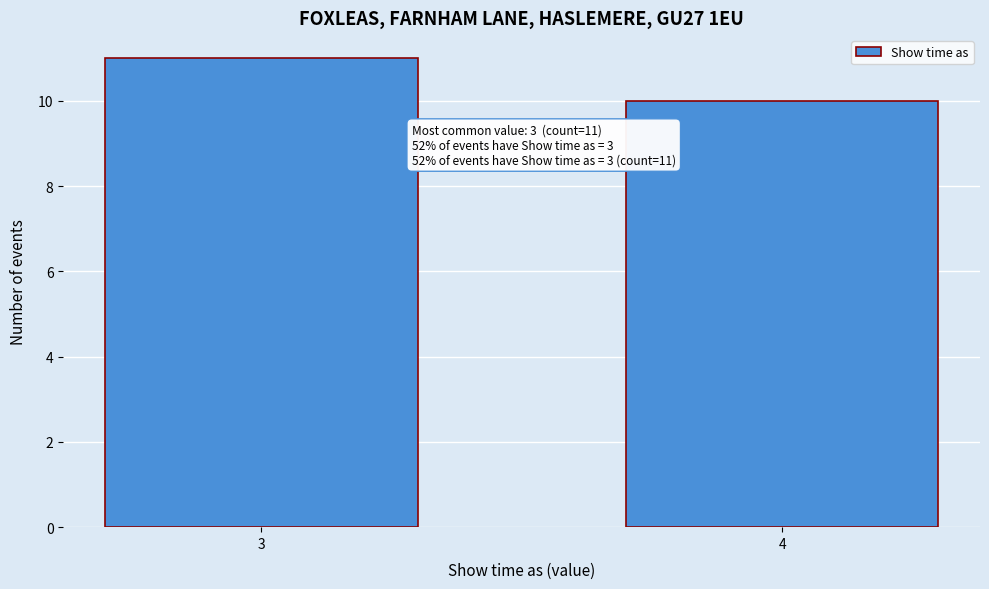

Reading right to left, list all the values displayed in this chart.

4=10	3=11